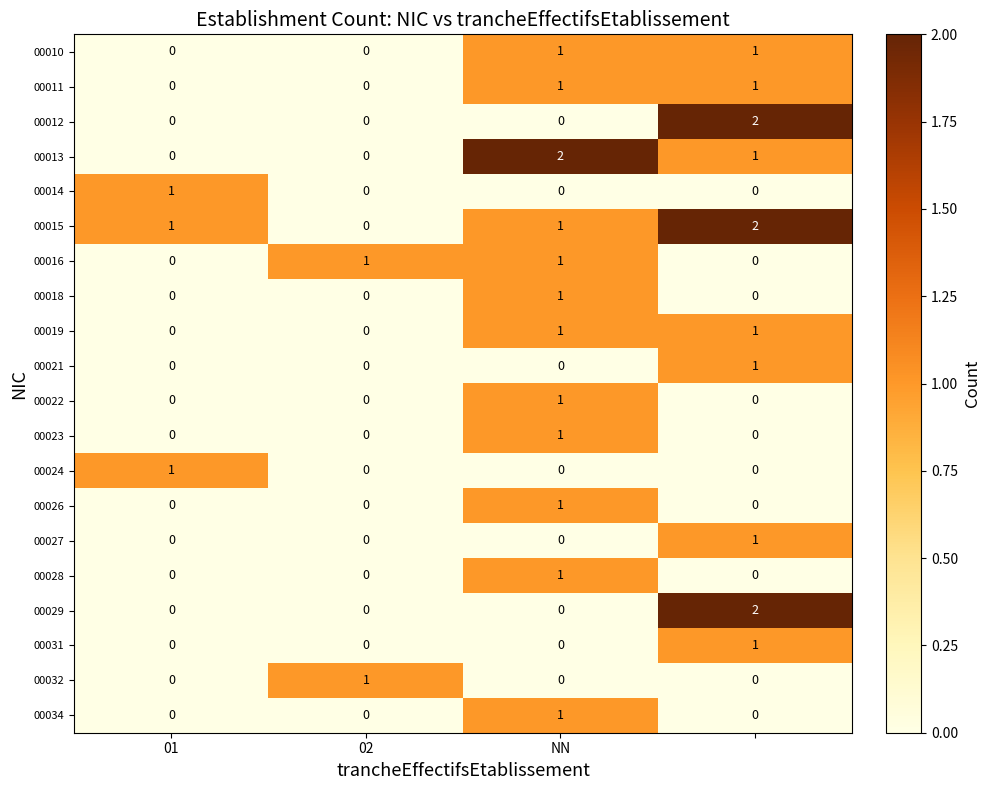

Count the 00024 values in the range 0 to 1.

4